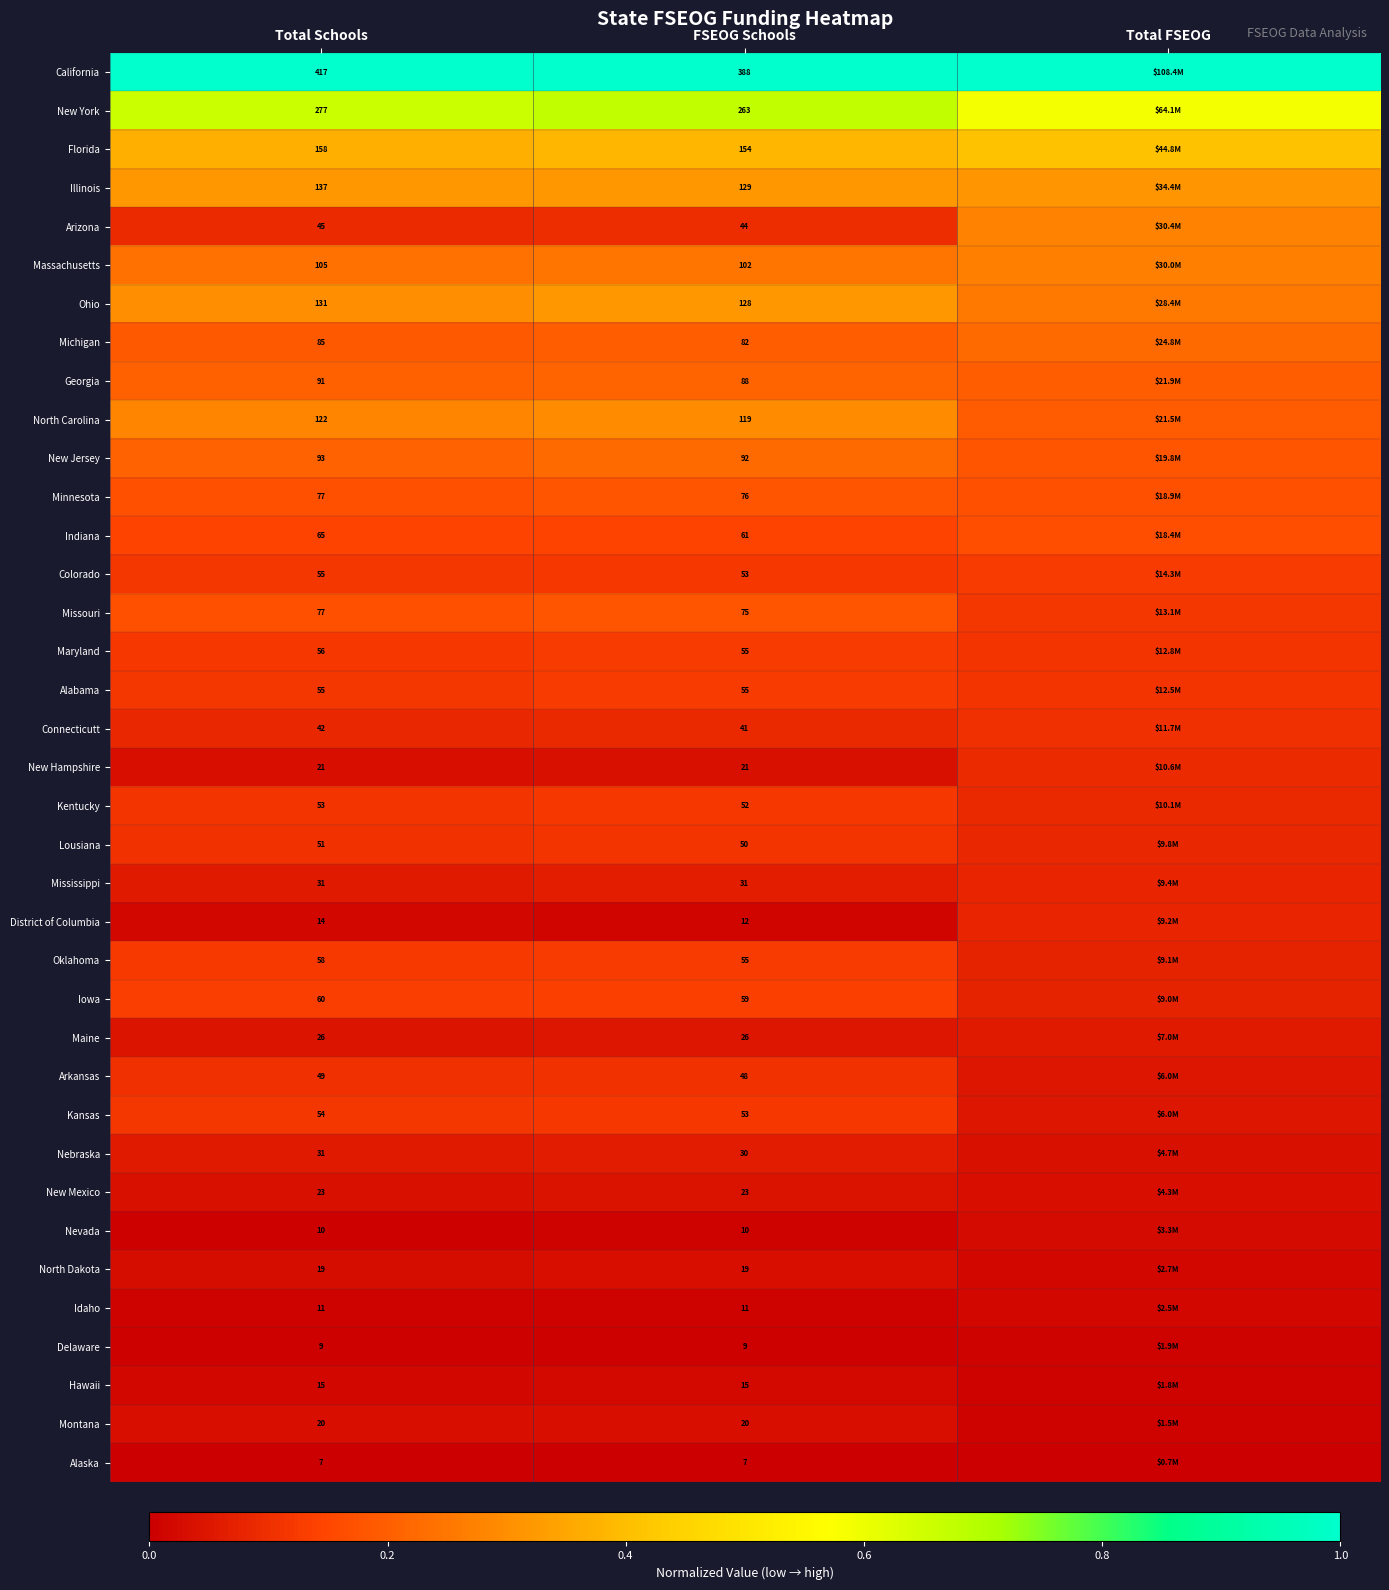

Is the value of Maryland at Total Schools greater than the value of North Carolina at FSEOG Schools?

No